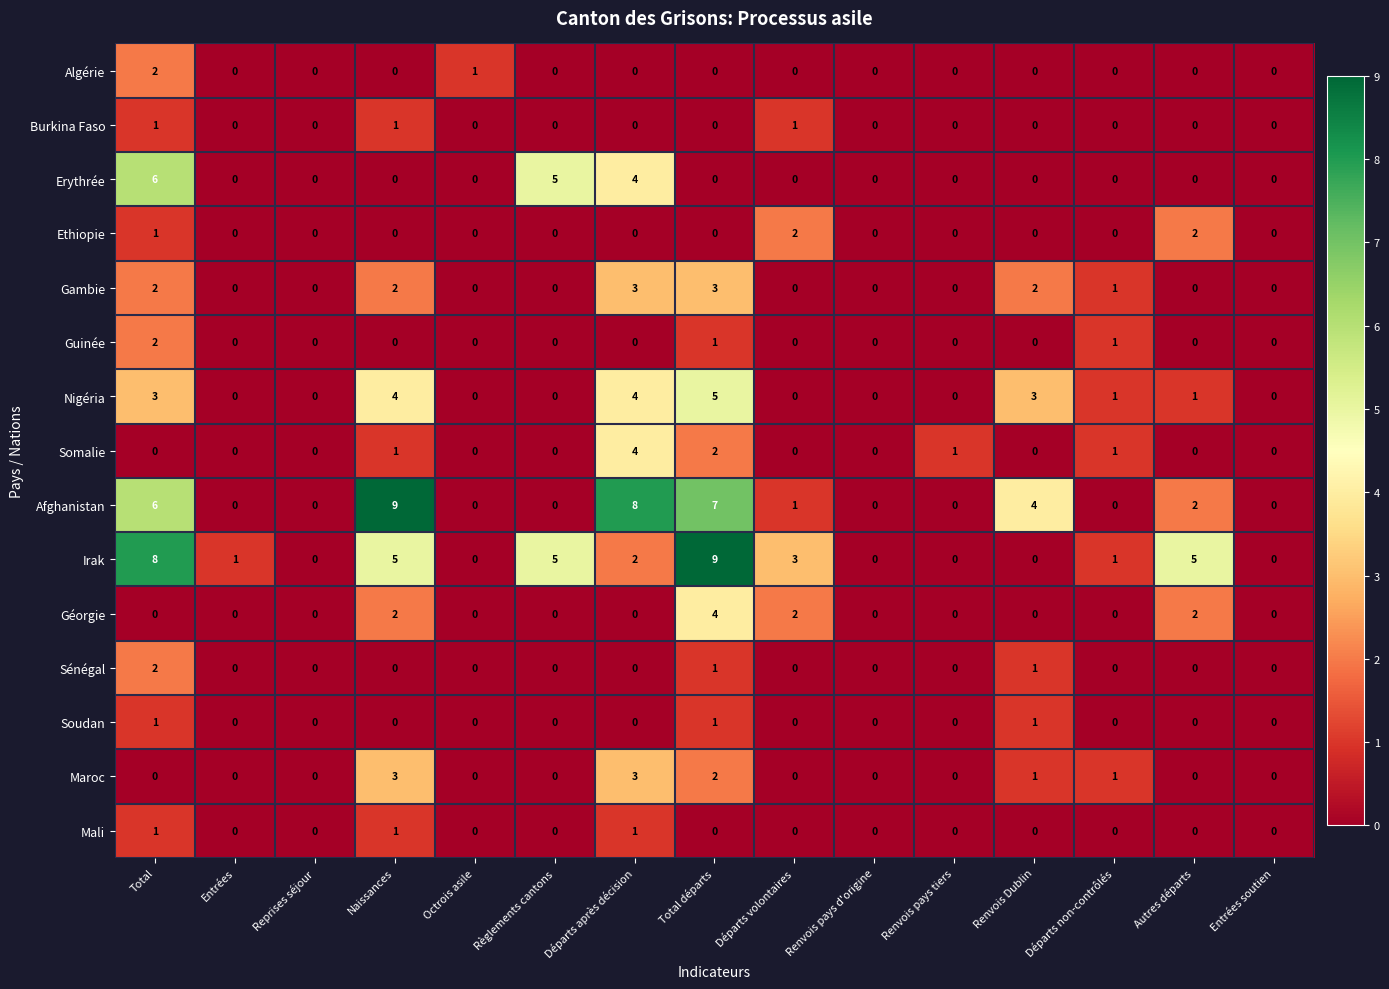

How many values in the Maroc series exceed 0?

5